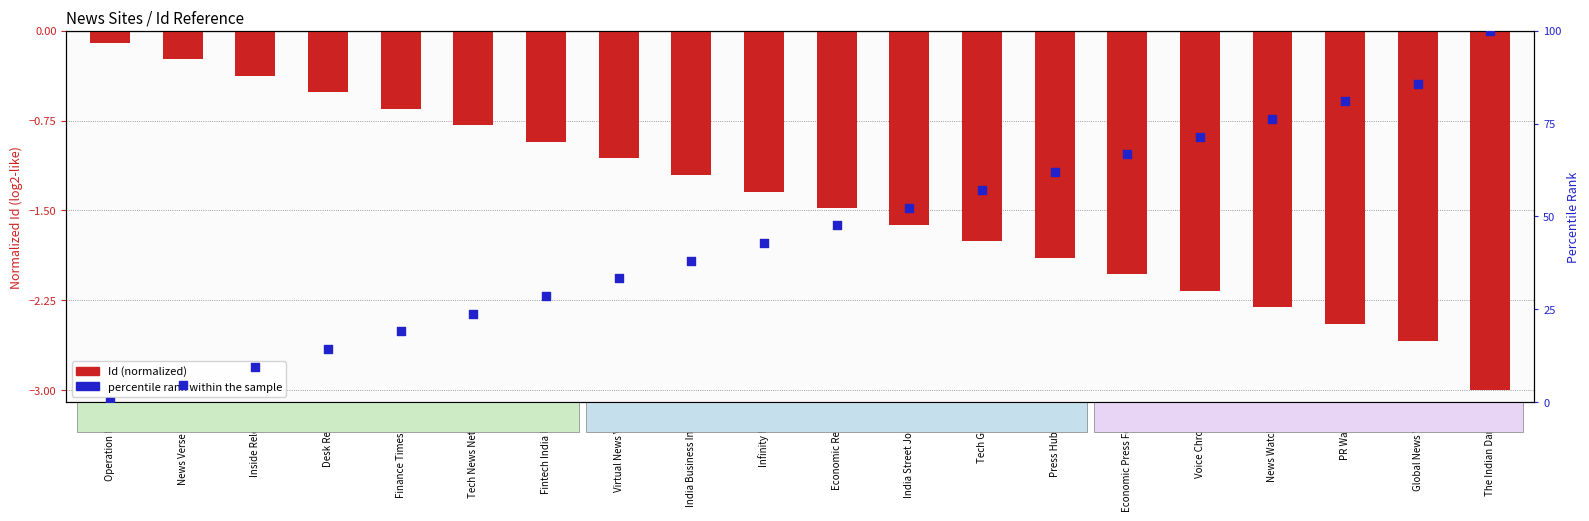

At how many categories does at least one series exceed 51?

9